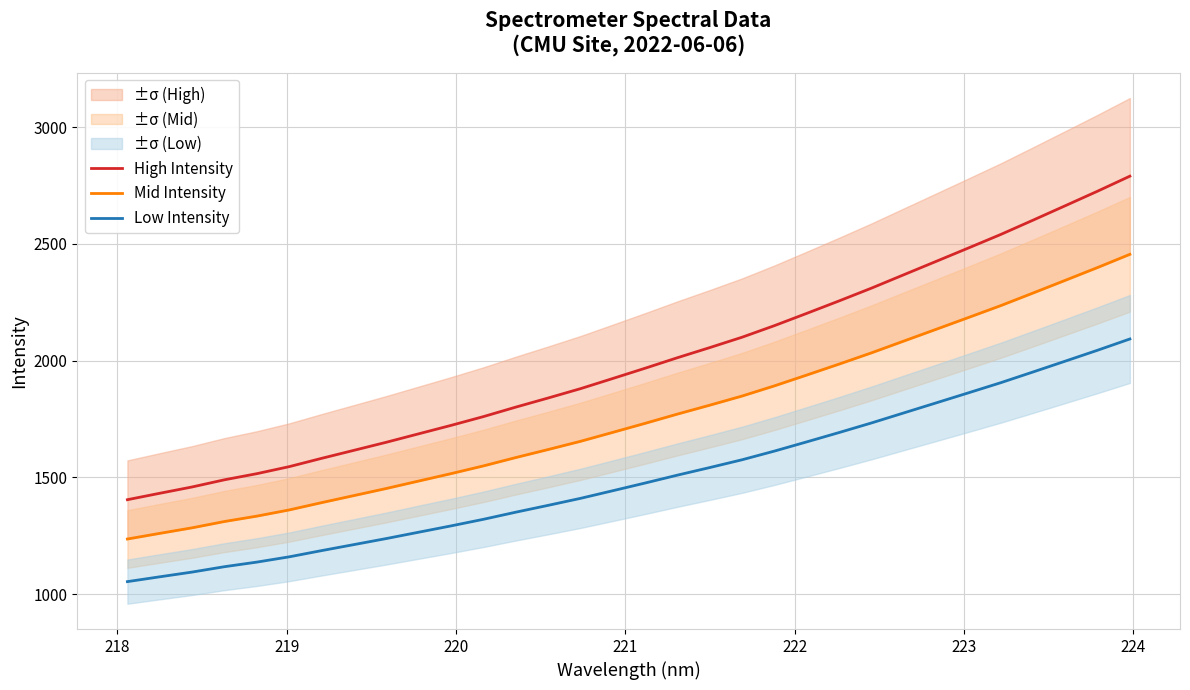

True or false: Low Intensity has more than 2 points higher than both neighbors.

False